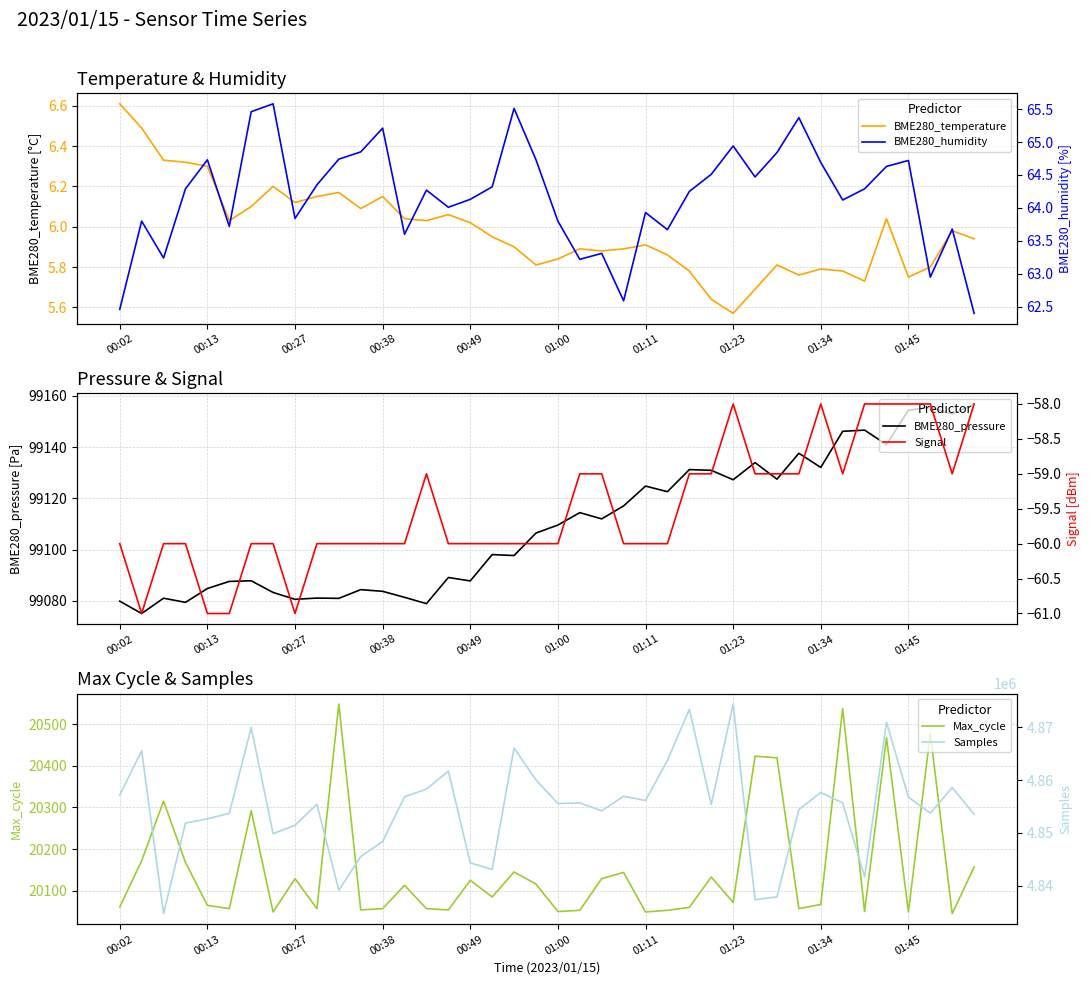

What is the lowest value of the Max_cycle series?

20045